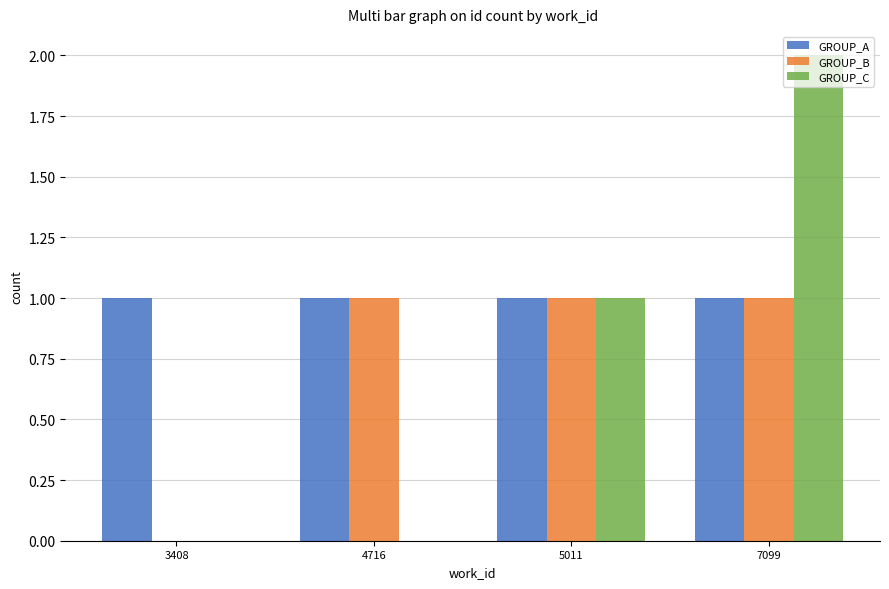

Reading right to left, what are all the values shown in this chart?

GROUP_A: 7099=1	5011=1	4716=1	3408=1
GROUP_B: 7099=1	5011=1	4716=1	3408=0
GROUP_C: 7099=2	5011=1	4716=0	3408=0